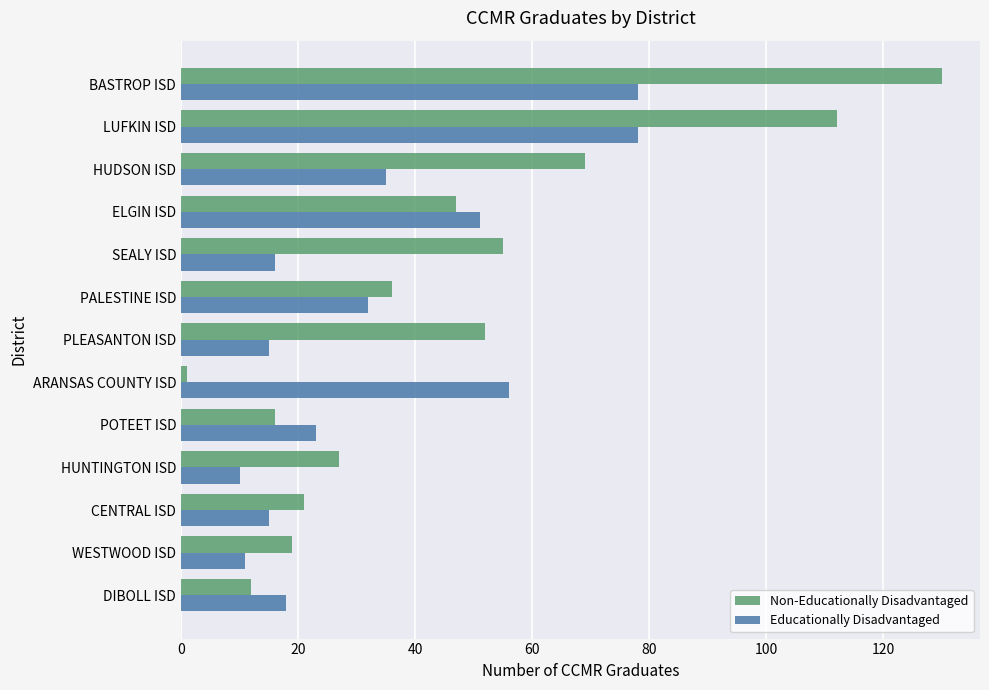

What is the spread (max minus min) of values at CENTRAL ISD?

6